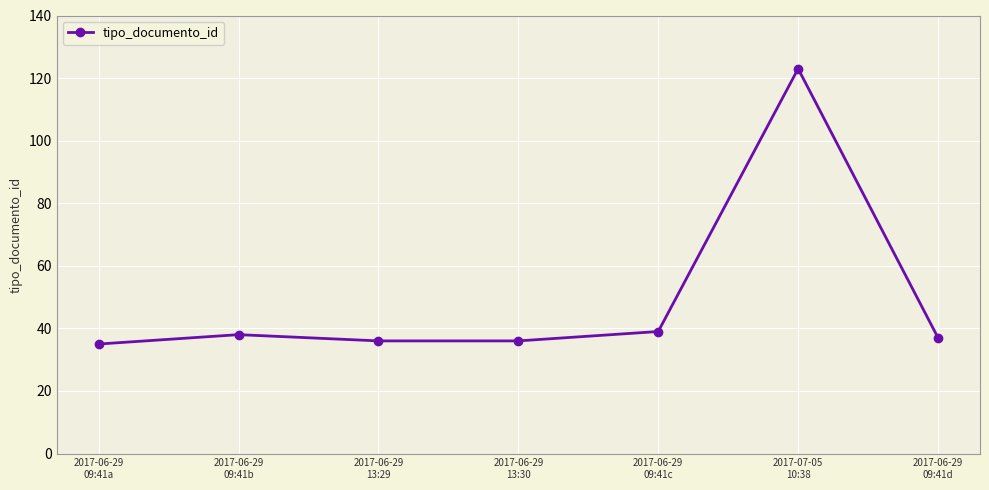

How many series are shown in this chart?

1